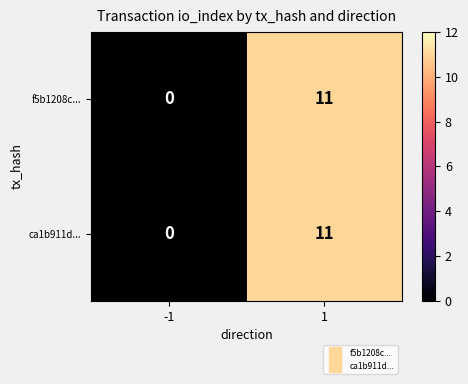

The value of f5b1208c... at 1 is 11. True or false?

True